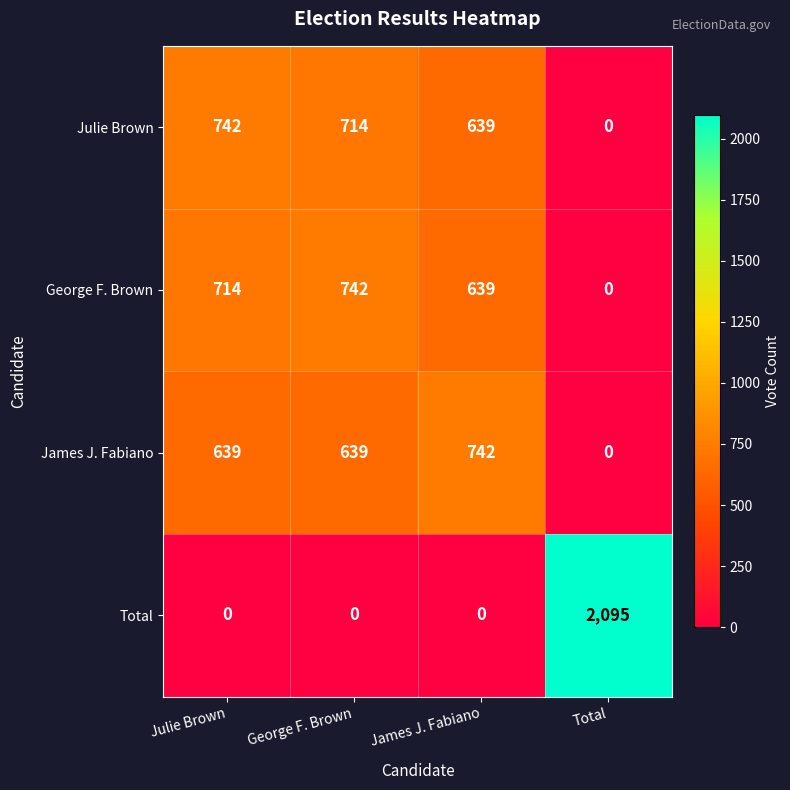

Rank the series at George F. Brown from lowest to highest value.

Total, James J. Fabiano, Julie Brown, George F. Brown